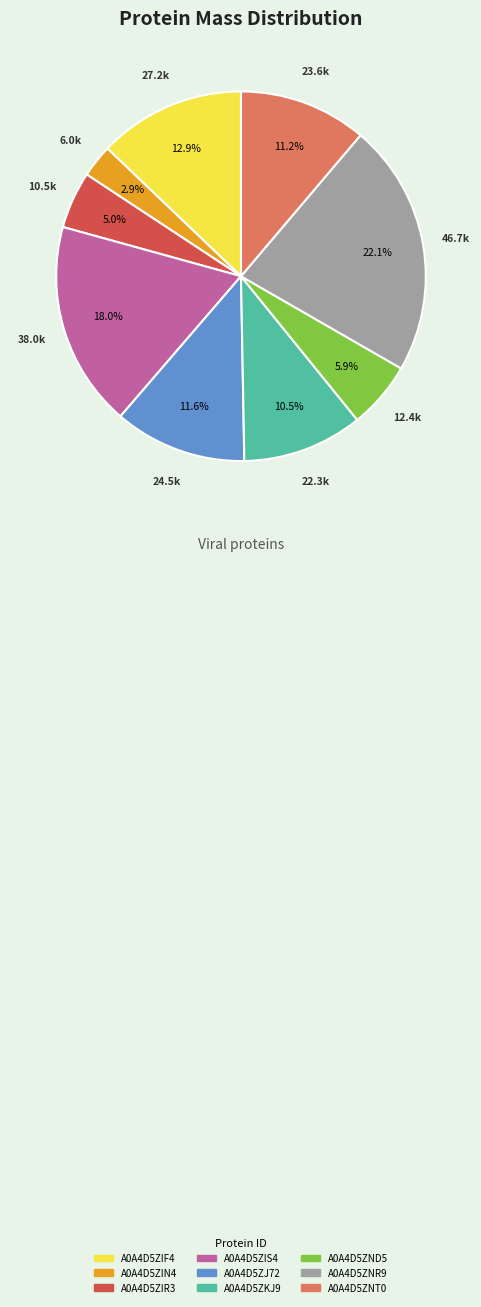

To the nearest percent, what is the difference between the largest and smallest slice percentages?

19%